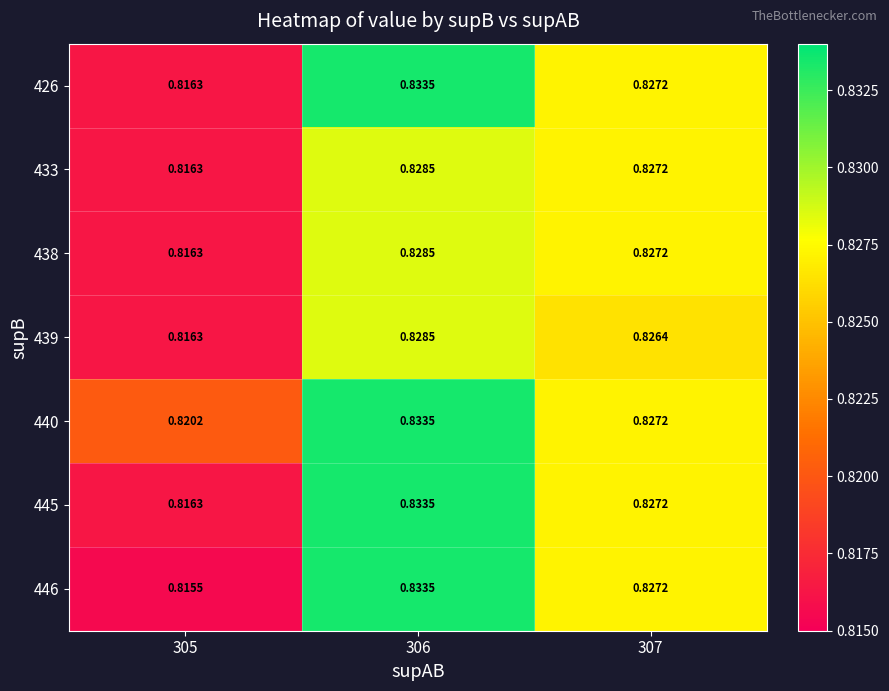

Is the value of 440 at 306 greater than the value of 426 at 307?

Yes